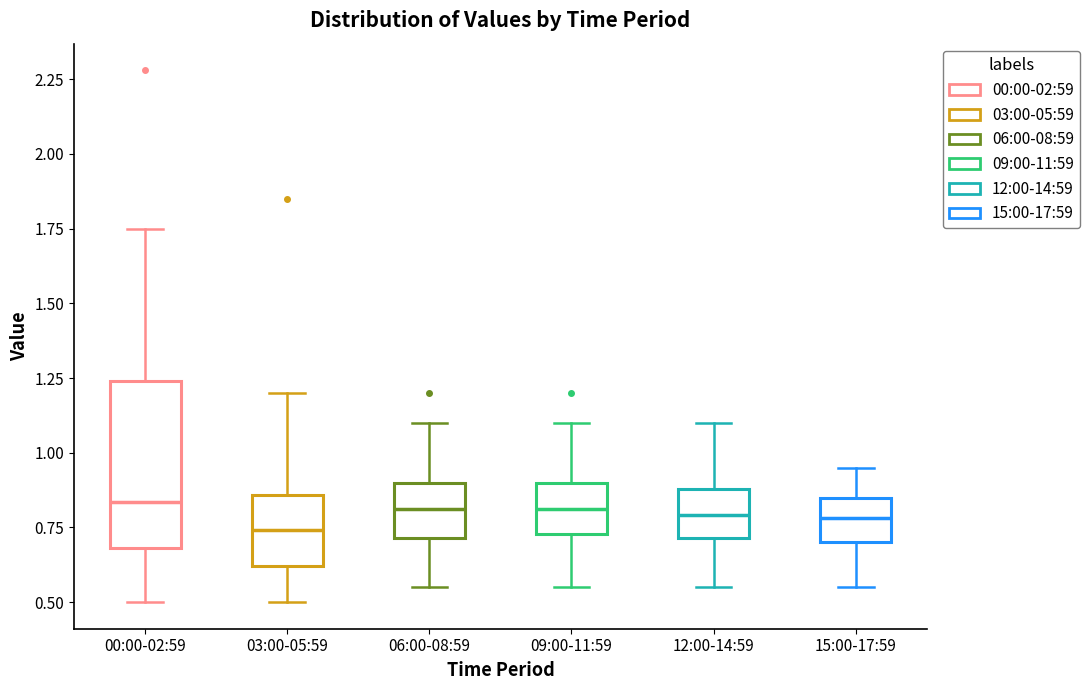

Comparing the boxes themselves (not the whiskers), which one is the tallest?

00:00-02:59